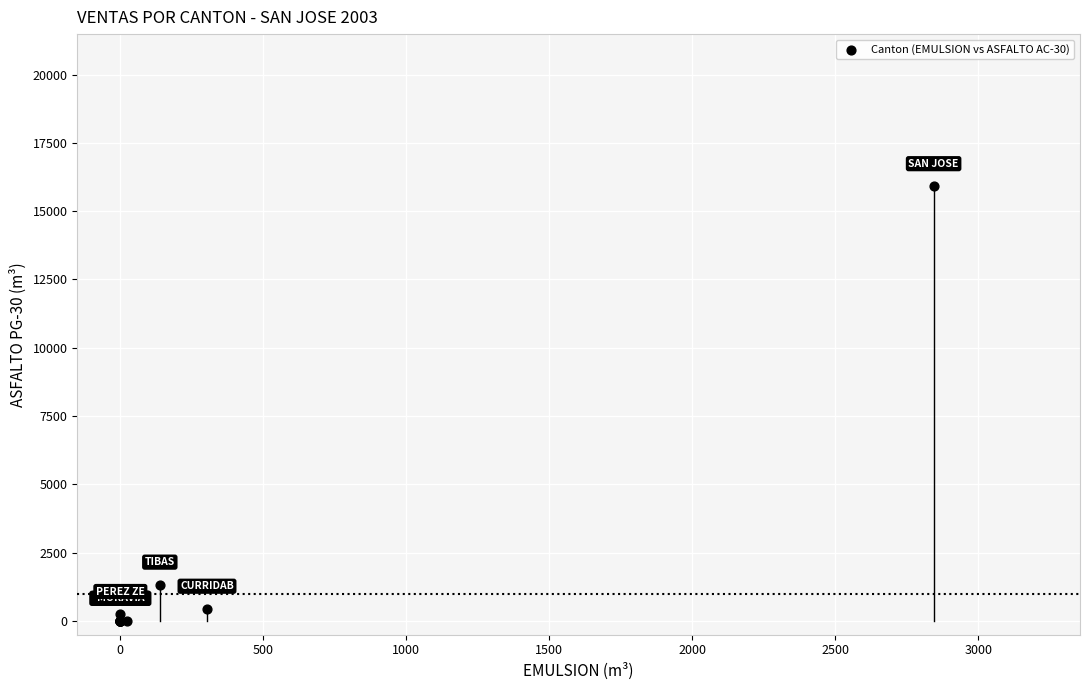

What Y value in the scatter plot is closest to 7956?

1325